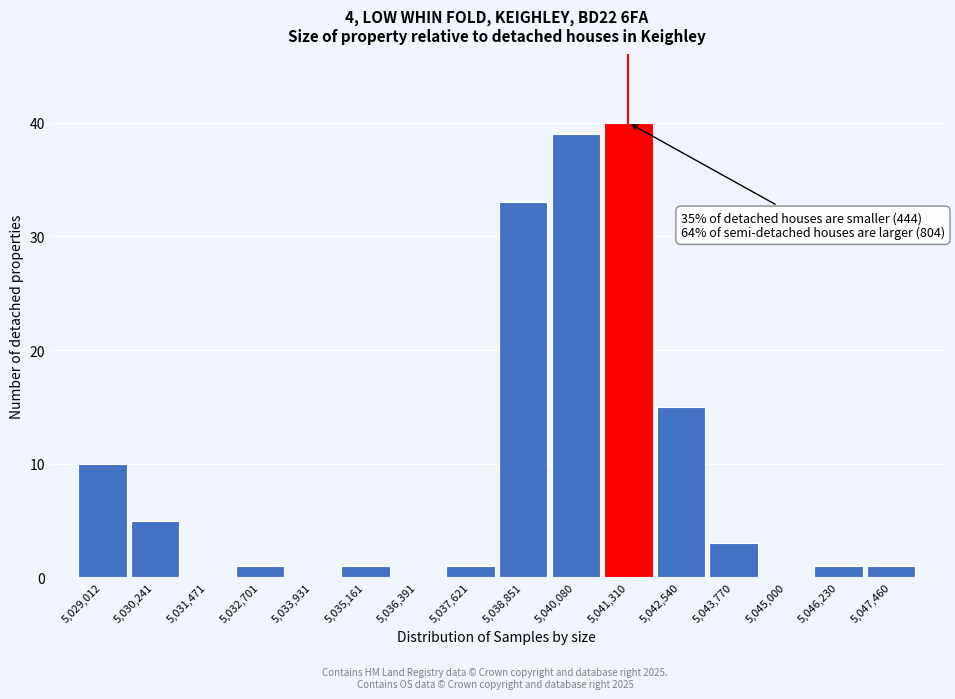

Reading right to left, what are all the values shown in this chart?

5,047,460=1	5,046,230=1	5,045,000=0	5,043,770=3	5,042,540=15	5,041,310=40	5,040,080=39	5,038,851=33	5,037,621=1	5,036,391=0	5,035,161=1	5,033,931=0	5,032,701=1	5,031,471=0	5,030,241=5	5,029,012=10